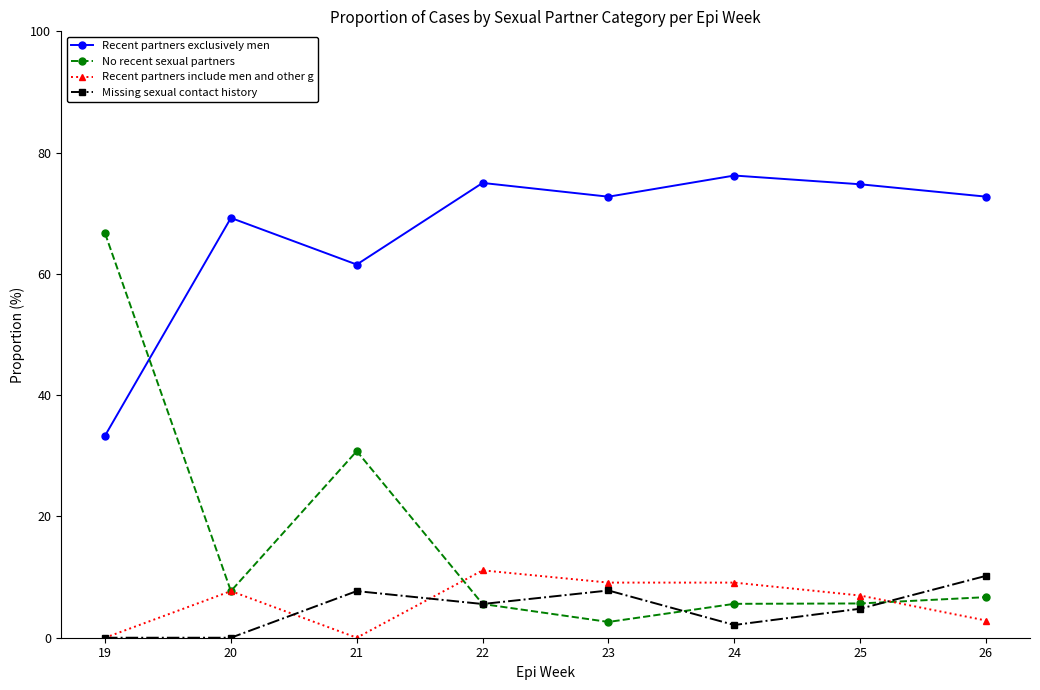

What is the average value of the Missing sexual contact history series?

4.8